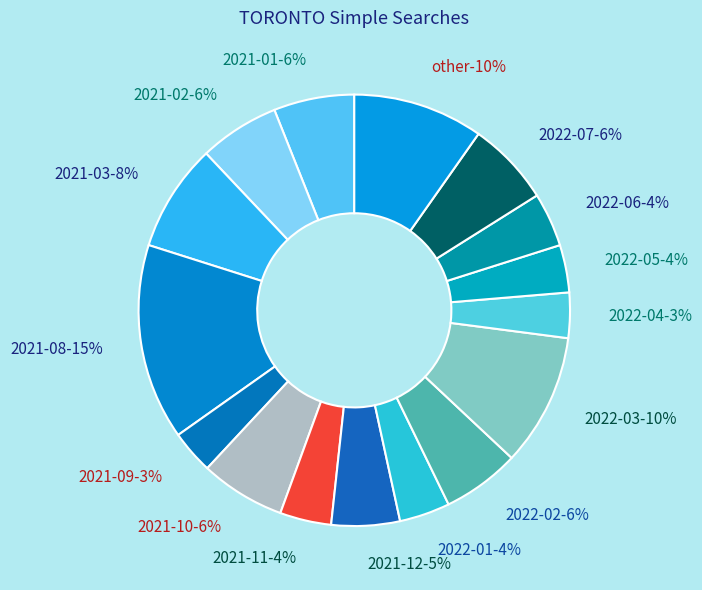

Which category has the biggest portion of the pie?

2021-08